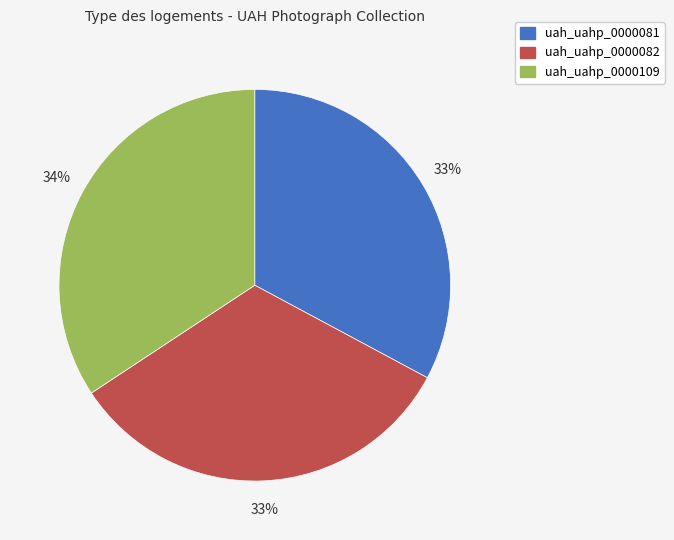

How many segments does this pie chart have?

3